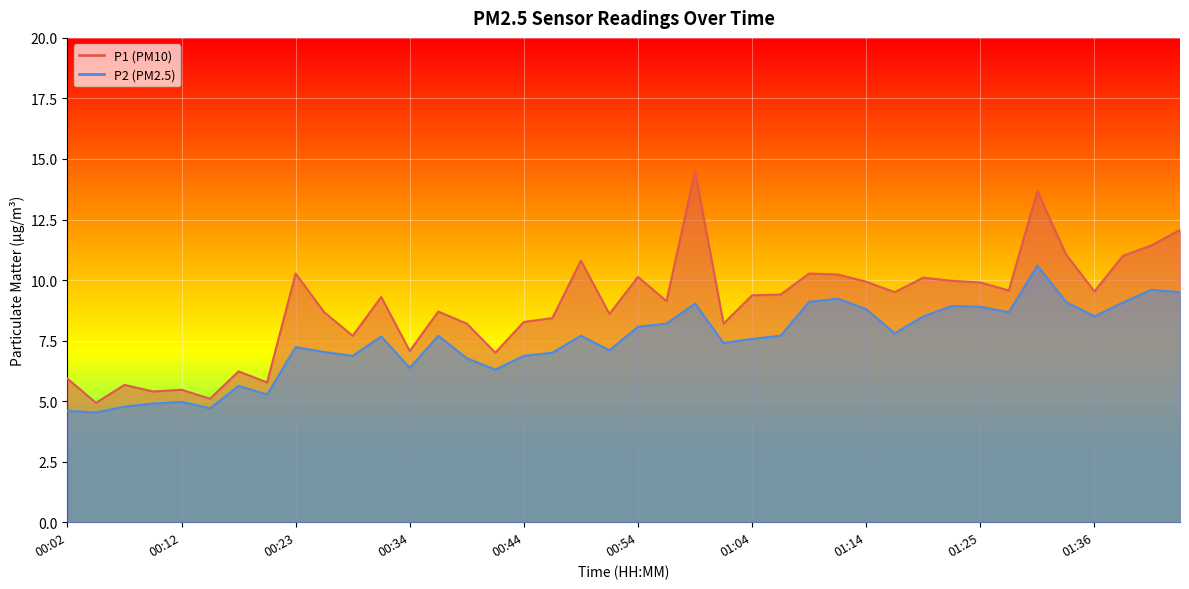

What is the difference between the second highest and second lowest values in the P1 series?

8.6